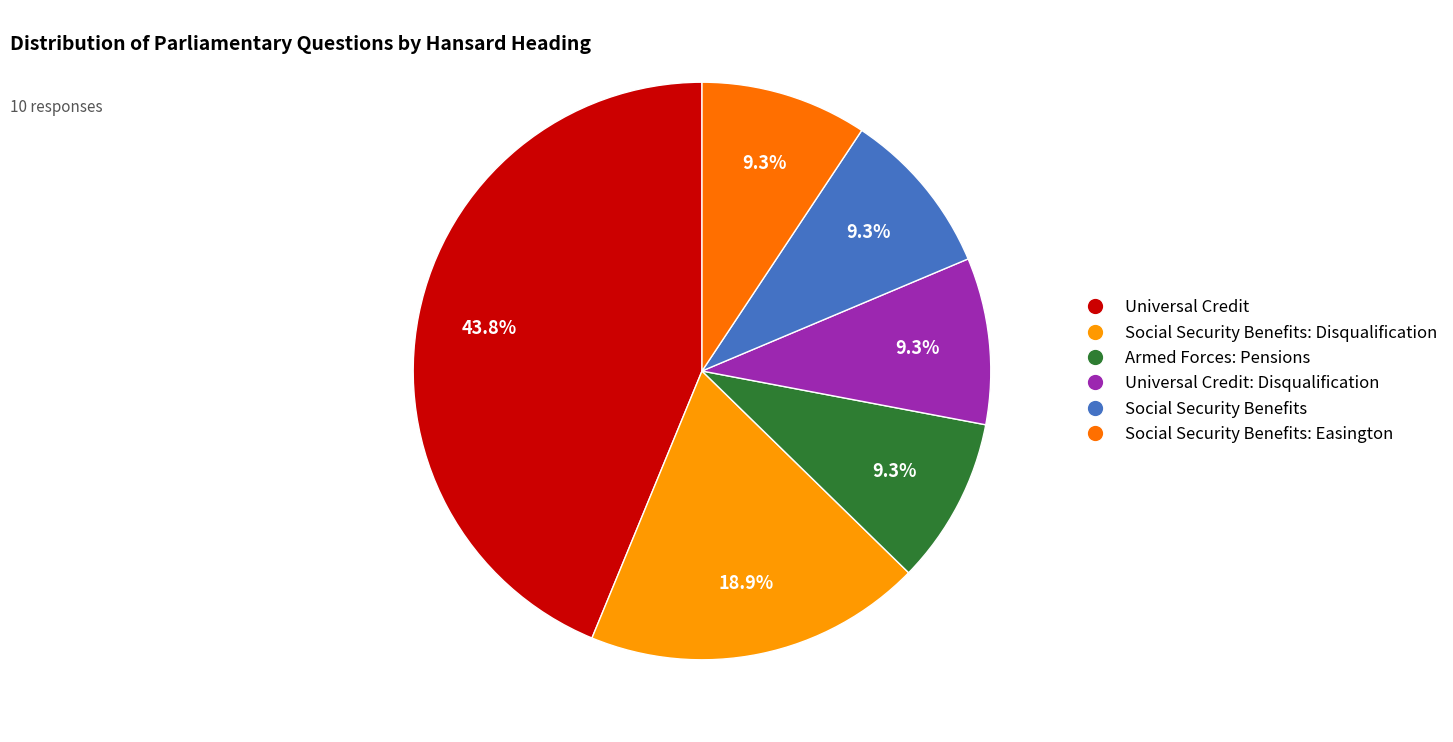

Is there any slice that represents more than half of the pie?

No